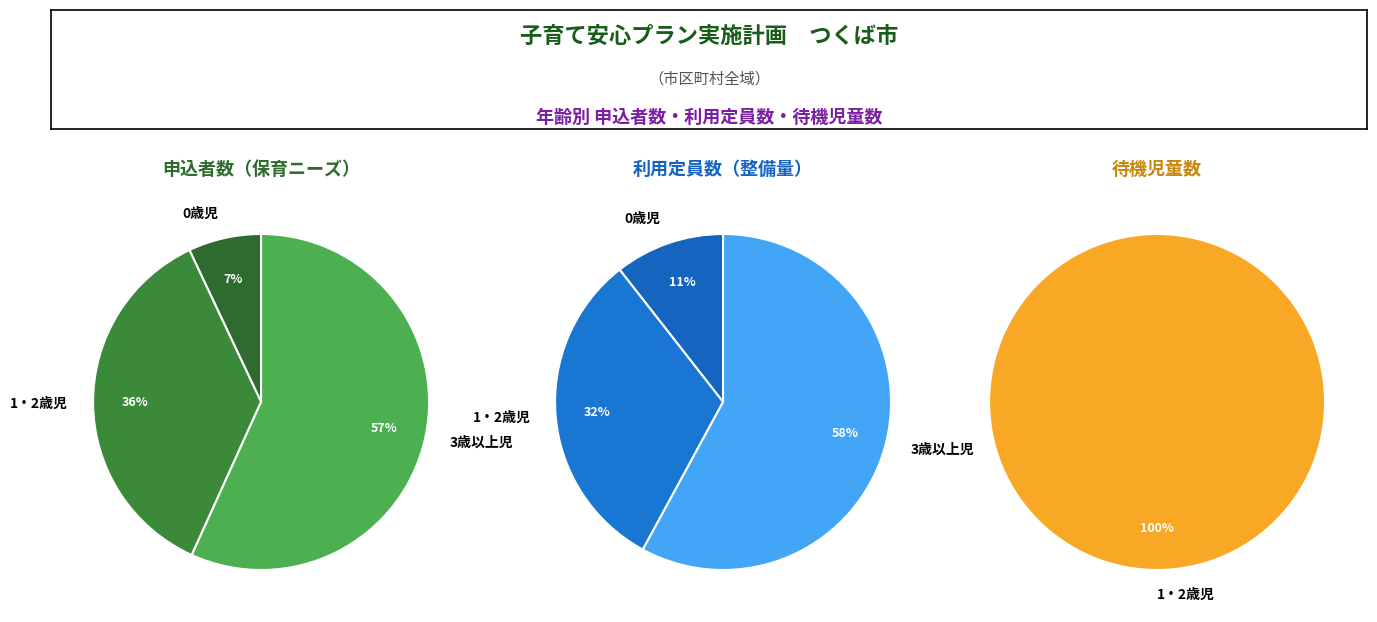

Does 3歳以上児 account for over 50% of the chart?

Yes